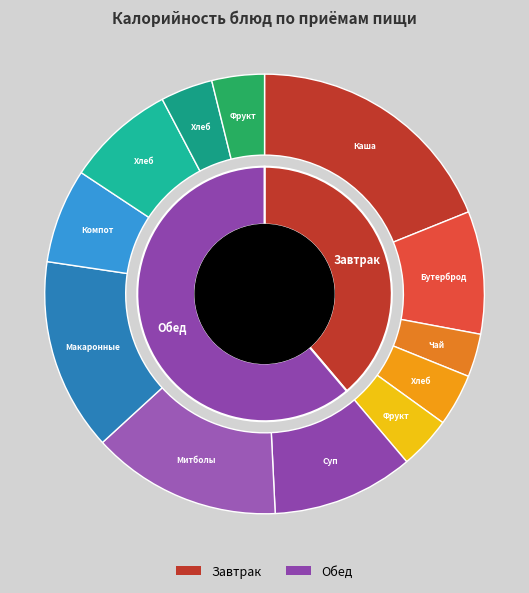

Which has a higher value, Митболы из мяса or Компот из ягод?

Митболы из мяса